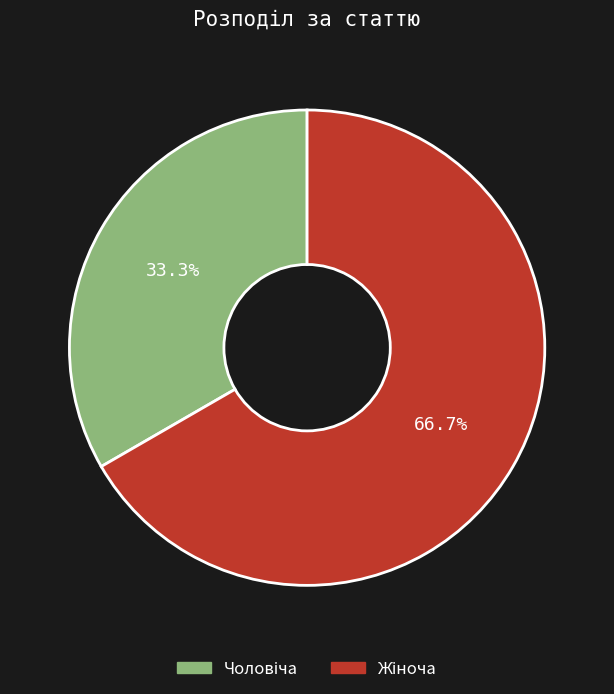

Is there a majority slice in this chart?

Yes